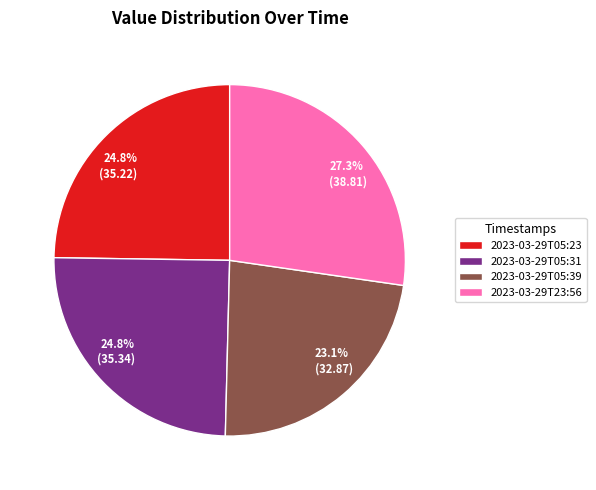

What is the ratio of the value at 2023-03-29T05:39 to the value at 2023-03-29T05:23?

0.9